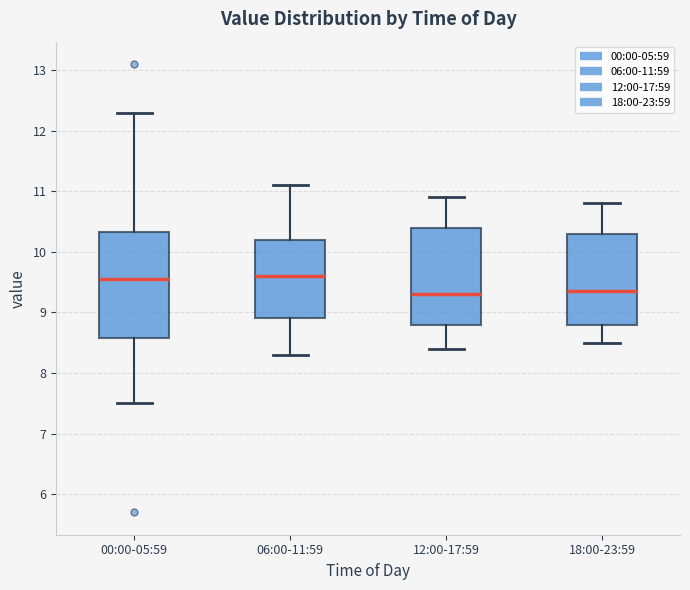

Reading left to right, transcribe this box plot: for each box, give where its median line is, the range the box spans, and where its two whiskers end, as read against the y-axis. The values are not printed on the chart, so give them approximately, as read against the axis.

00:00-05:59: median 9.6, box 8.6 to 10.3, whiskers 7.5 to 12.3
06:00-11:59: median 9.6, box 8.9 to 10.2, whiskers 8.3 to 11.1
12:00-17:59: median 9.3, box 8.8 to 10.4, whiskers 8.4 to 10.9
18:00-23:59: median 9.4, box 8.8 to 10.3, whiskers 8.5 to 10.8